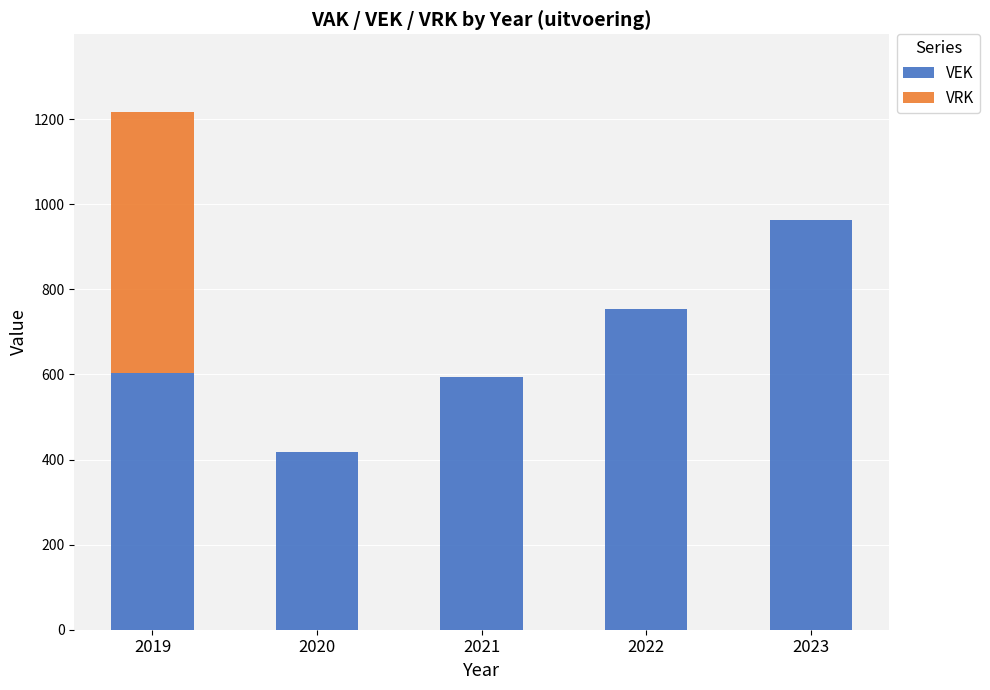

Reading left to right, what are the values for VEK?

2019=604	2020=417	2021=594	2022=755	2023=963